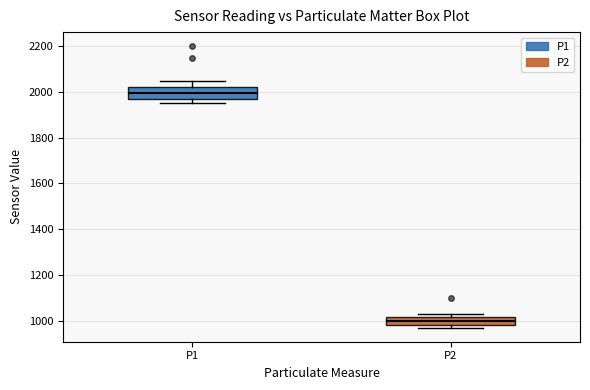

Reading left to right, read every box against the y-axis: the position of its median line, the range the box covers, and the ends of its whiskers. The values are not printed on the chart, so give them approximately, as read against the axis.

P1: median 2000, box 1960 to 2020, whiskers 1960 (just below the box's lower edge) to 2040
P2: median 1000, box 980 to 1020, whiskers 980 (just below the box's lower edge) to 1020 (just above the box's upper edge)